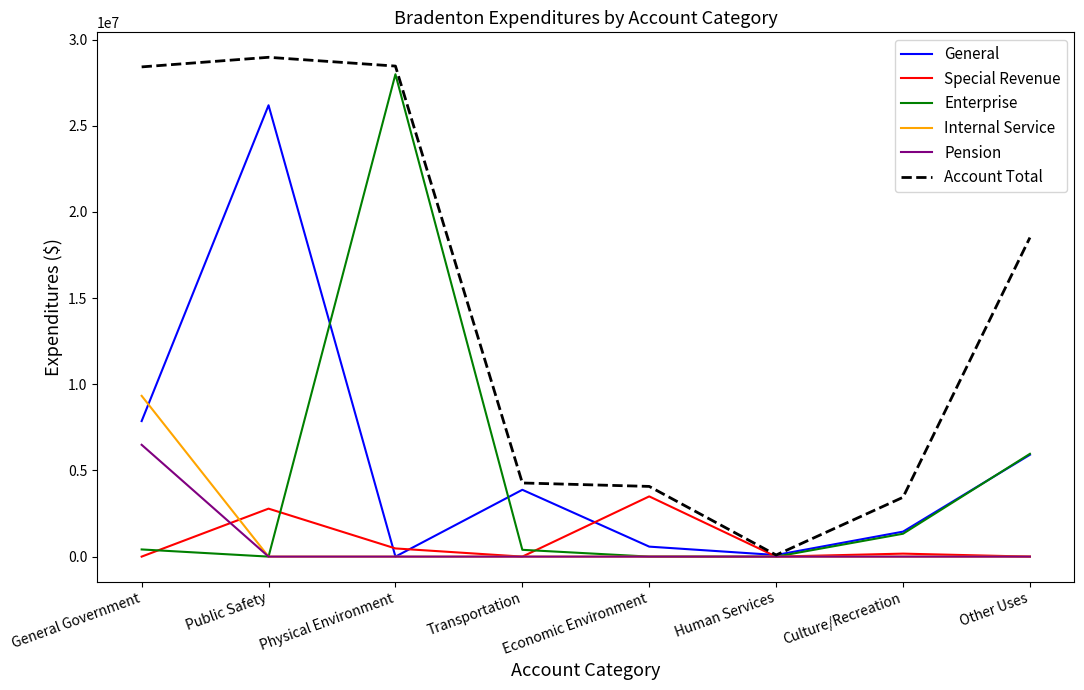

Which series has the largest range (max minus min)?

Account Total